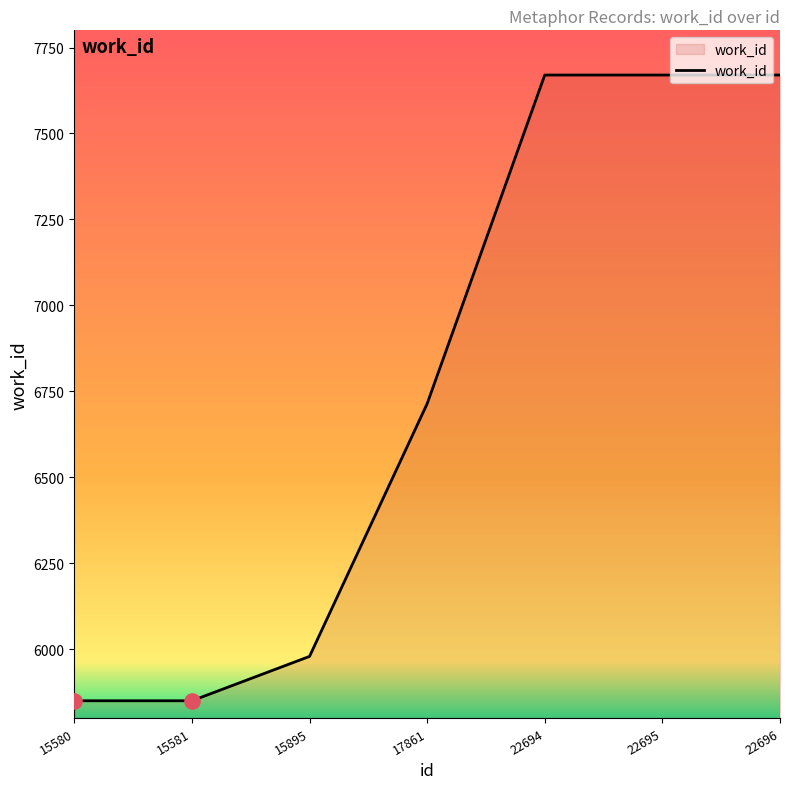

What is the change in value from 15580 to 15895?

+129